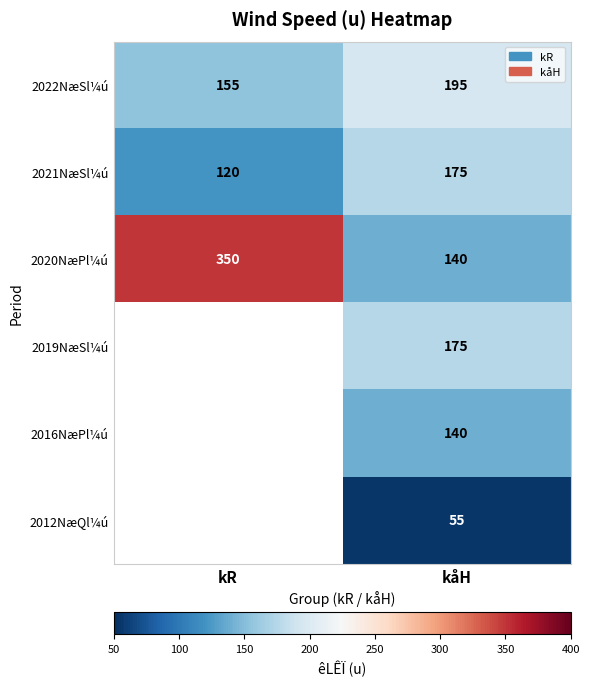

Is the value of 2016NæPl¼ú at kåH greater than the value of 2019NæSl¼ú at kåH?

No